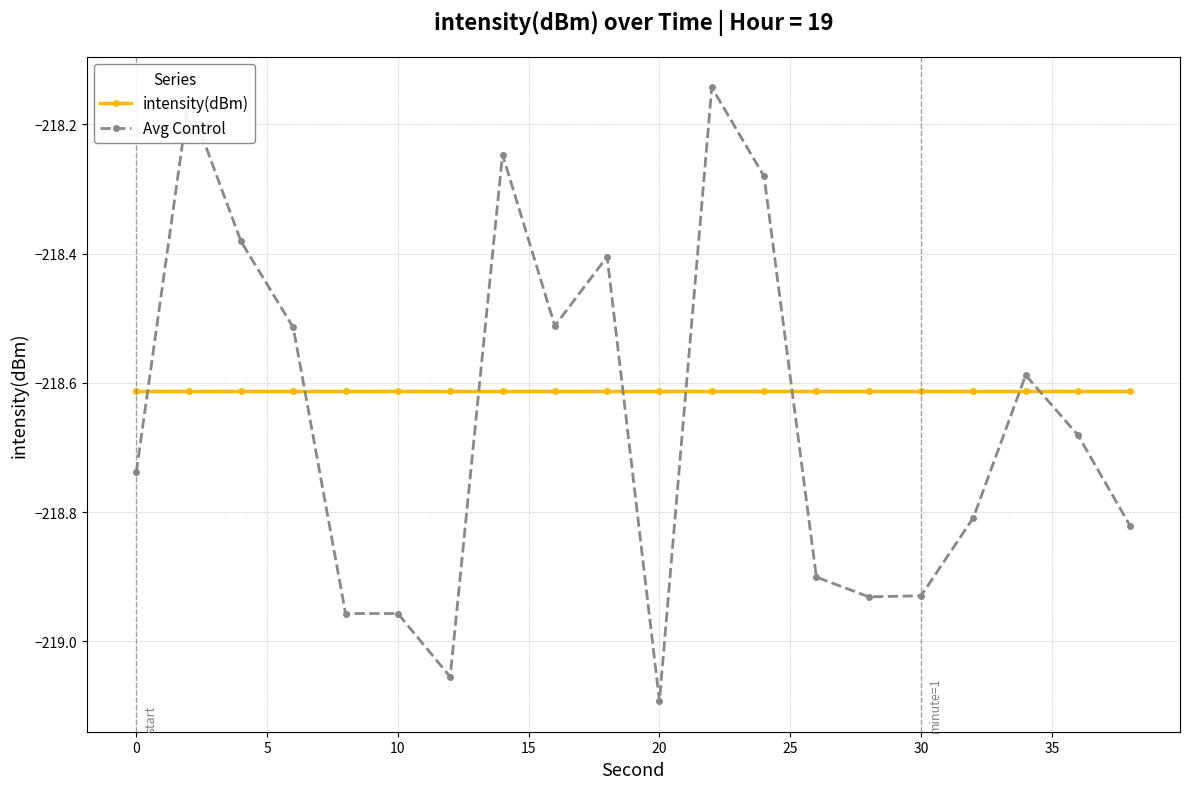

List the series in order of their peak value, lowest first.

intensity(dBm), Avg Control